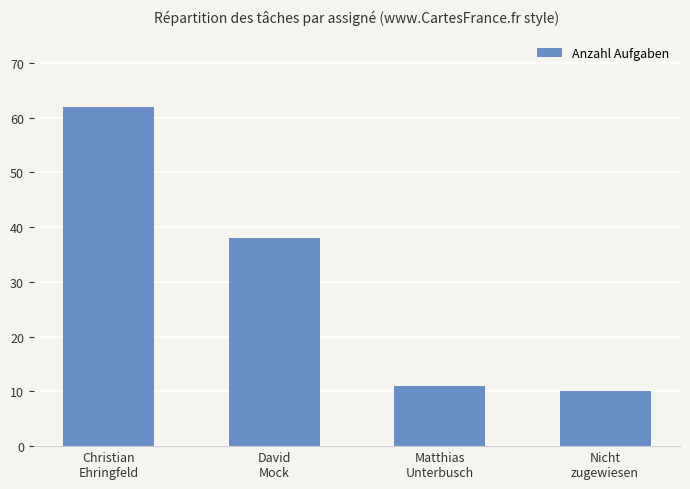

Is it true that the value at Matthias
Unterbusch is 11?

True